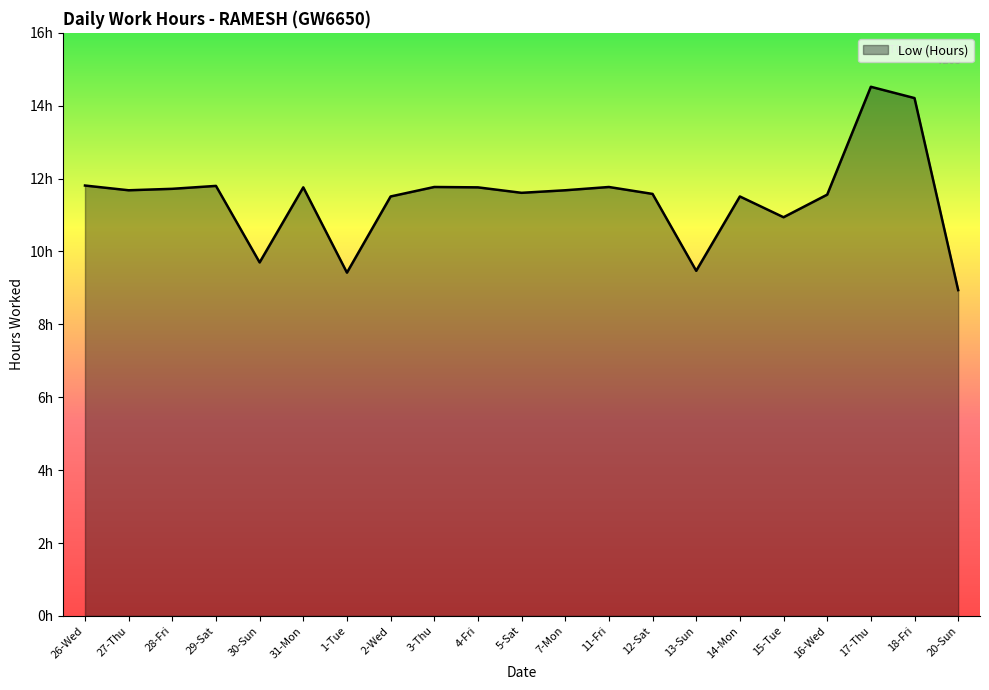

Does the chart have visible grid lines?

No